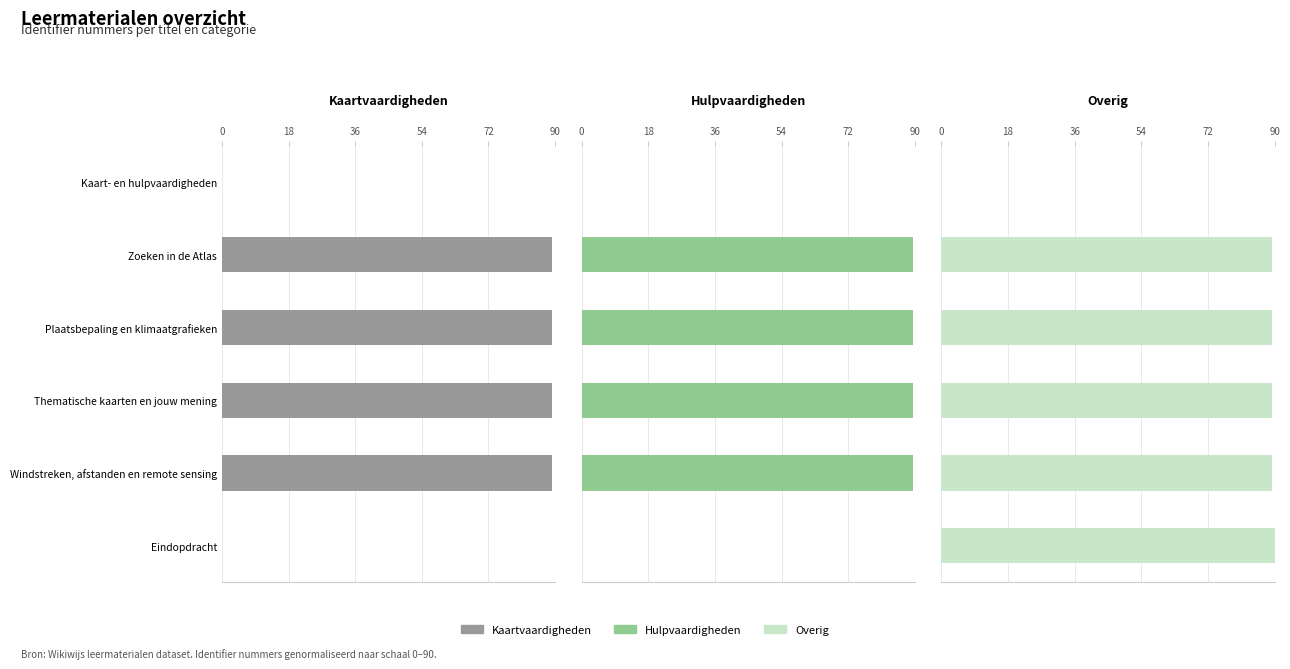

The value of Overig at Thematische kaarten en jouw mening is 128.7. True or false?

False